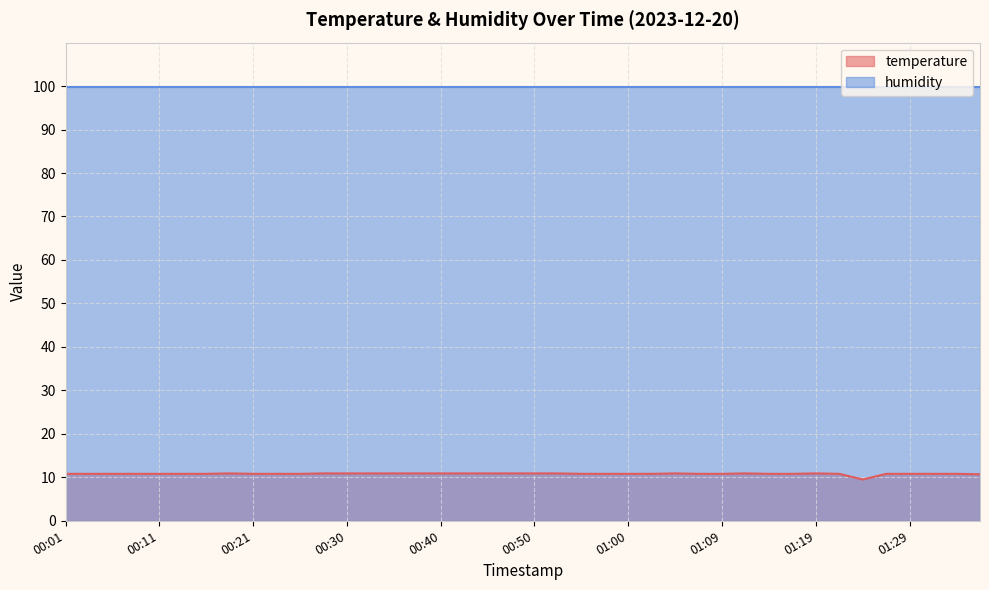

The value at 01:14 is 10.8. True or false?

True